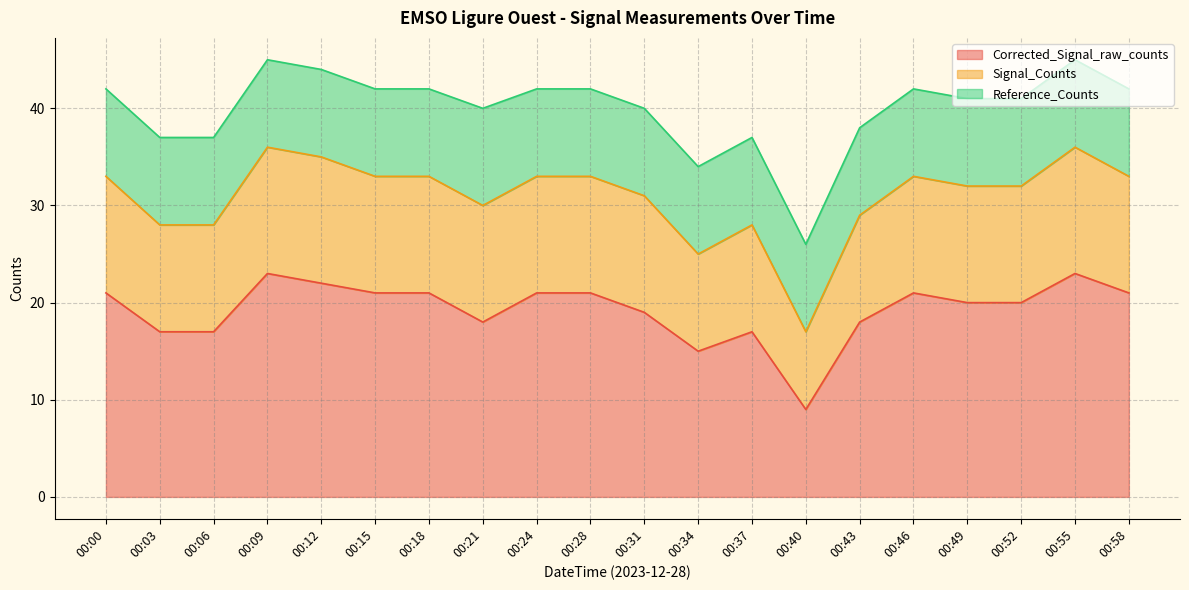

True or false: Signal_Counts and Corrected_Signal_raw_counts cross at least once.

False